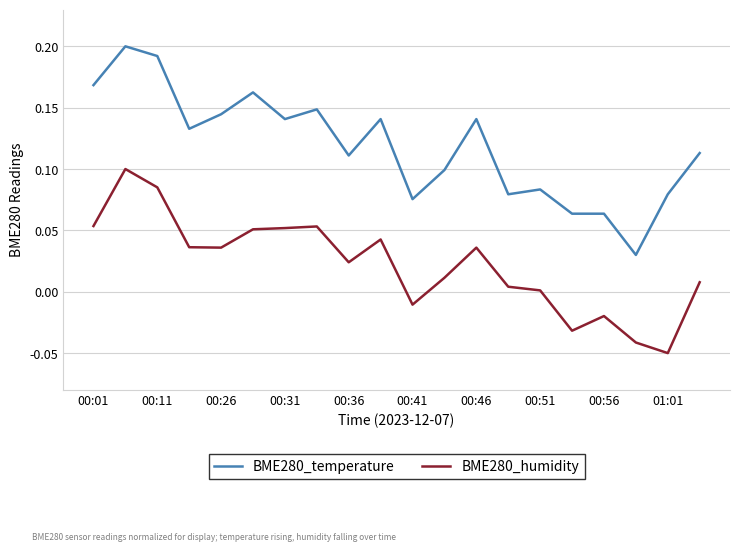

Which series has the largest total across all categories?

BME280_temperature